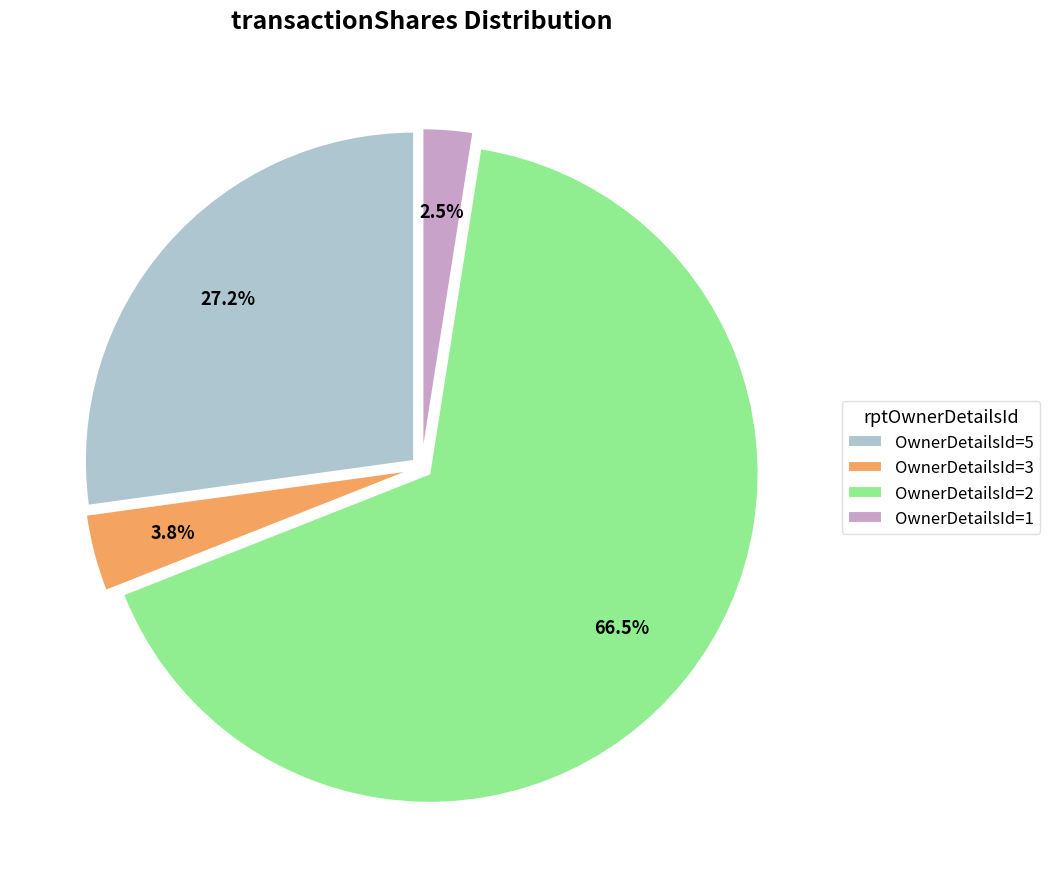

How many slices are in this pie chart?

4